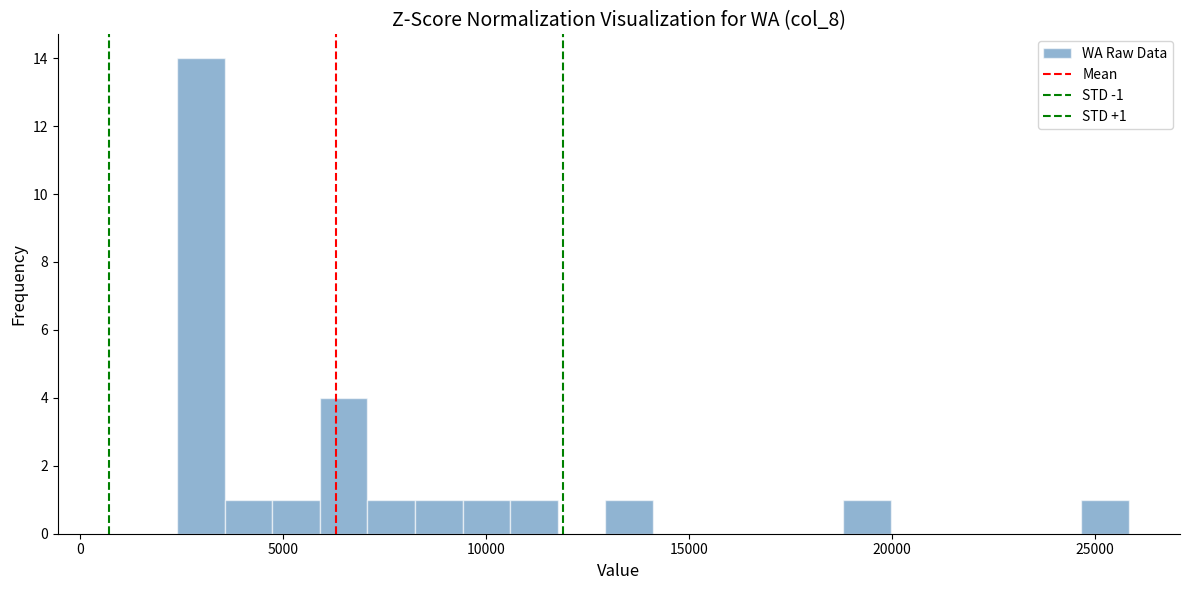

Read against the x-axis, roughly where is the centre of the tallest bar?

3000